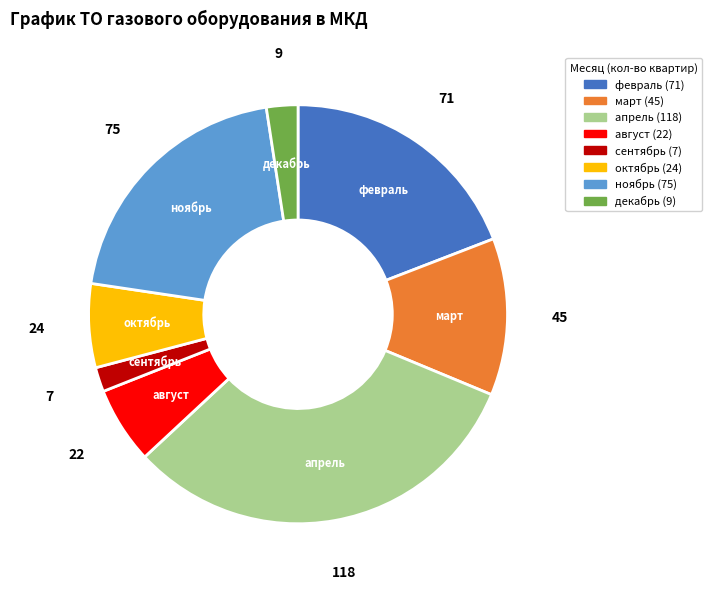

The декабрь slice represents 2% of the pie. True or false?

True